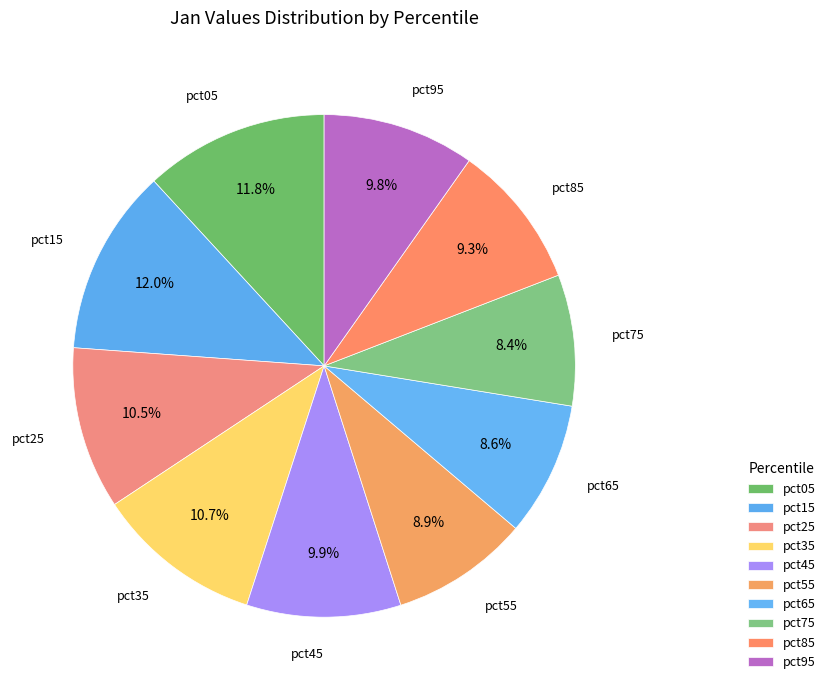

To the nearest percent, what percentage of the pie is pct25?

10%